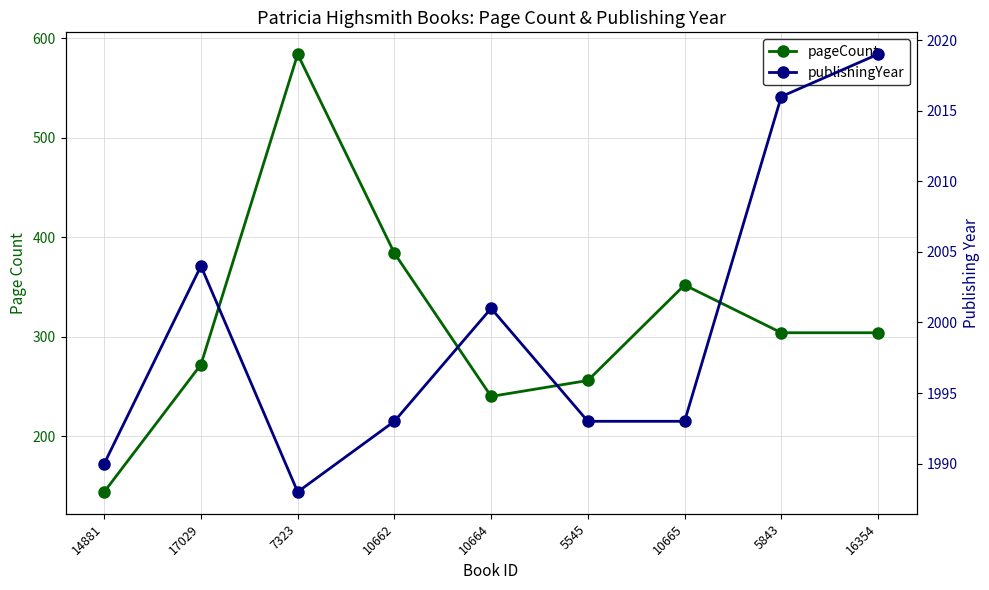

How many interior local peaks does the pageCount series have?

2